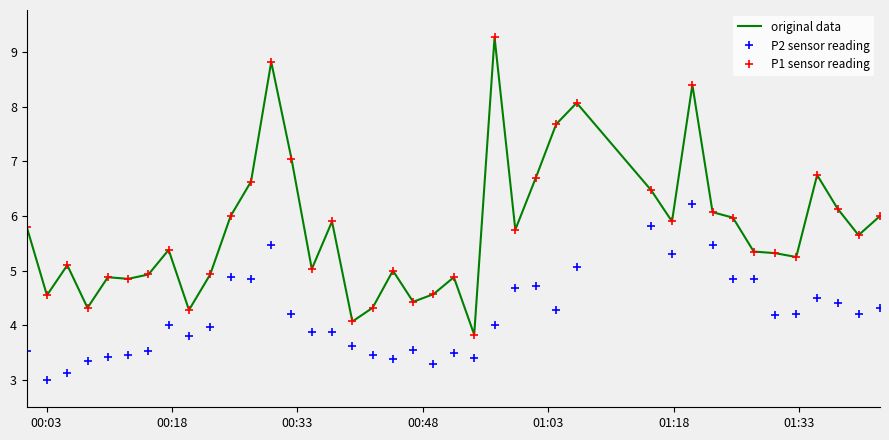

Reading left to right, list all the values displayed in this chart.

original data: 5.8	4.5	5.1	4.3	4.9	4.8	4.9	5.4	4.3	4.9	6.0	6.6	8.8	7.0	5.0	5.9	4.1	4.3	5.0	4.4	4.6	4.9	3.8	9.3	5.8	6.7	7.7	8.1	6.5	5.9	8.4	6.1	6.0	5.3	5.3	5.2	6.8	6.1	5.7	6.0
P2 sensor reading: 3.5	3.0	3.1	3.4	3.4	3.5	3.5	4.0	3.8	4.0	4.9	4.8	5.5	4.2	3.9	3.9	3.6	3.5	3.4	3.5	3.3	3.5	3.4	4.0	4.7	4.7	4.3	5.1	5.8	5.3	6.2	5.5	4.8	4.8	4.2	4.2	4.5	4.4	4.2	4.3
P1 sensor reading: 5.8	4.5	5.1	4.3	4.9	4.8	4.9	5.4	4.3	4.9	6.0	6.6	8.8	7.0	5.0	5.9	4.1	4.3	5.0	4.4	4.6	4.9	3.8	9.3	5.8	6.7	7.7	8.1	6.5	5.9	8.4	6.1	6.0	5.3	5.3	5.2	6.8	6.1	5.7	6.0